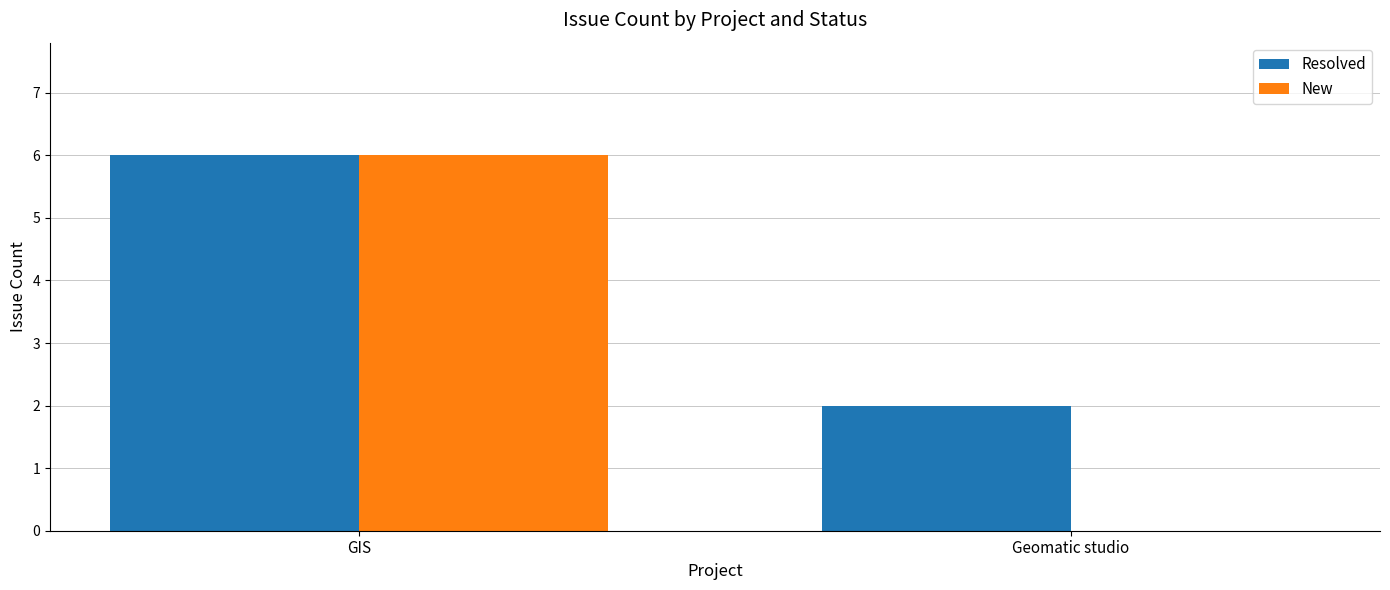

At which category is the sum across all series the highest?

GIS